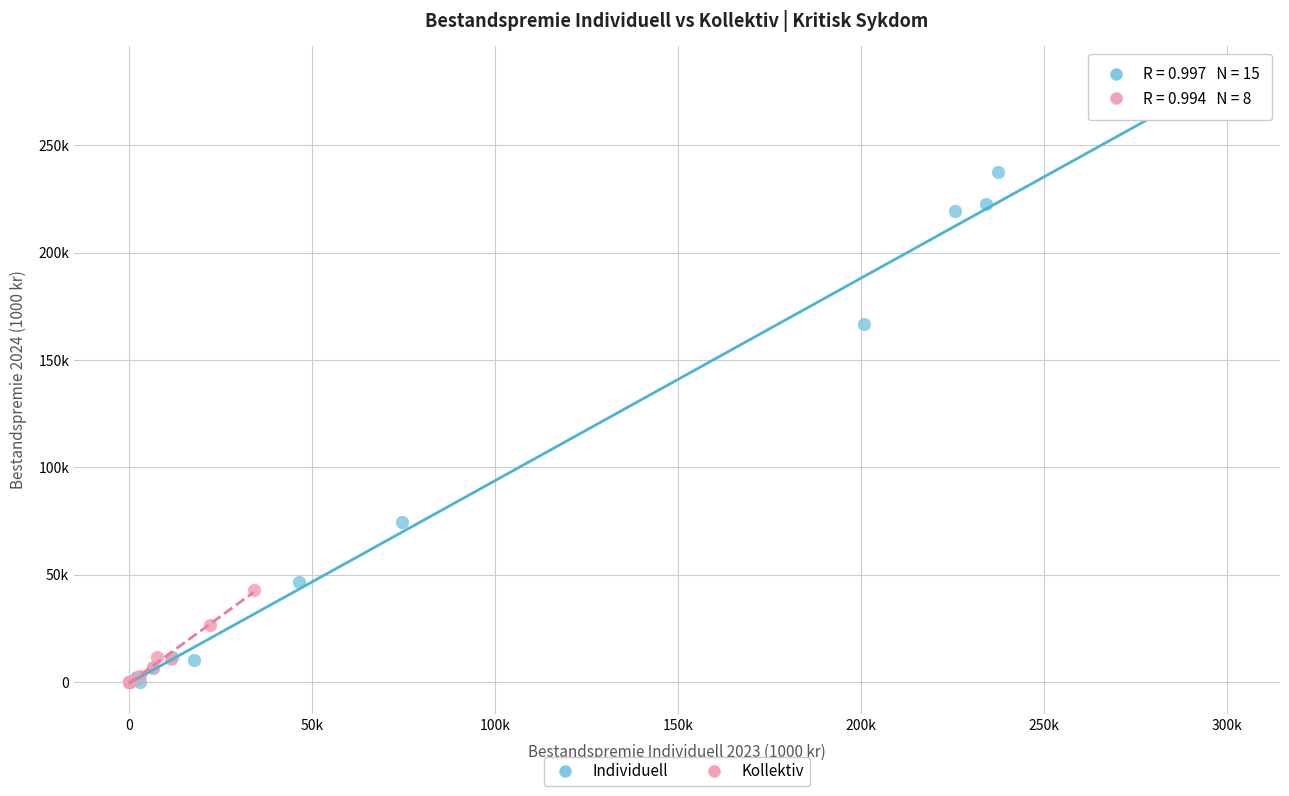

What are all the series names shown in the legend?

Individuell, Kollektiv